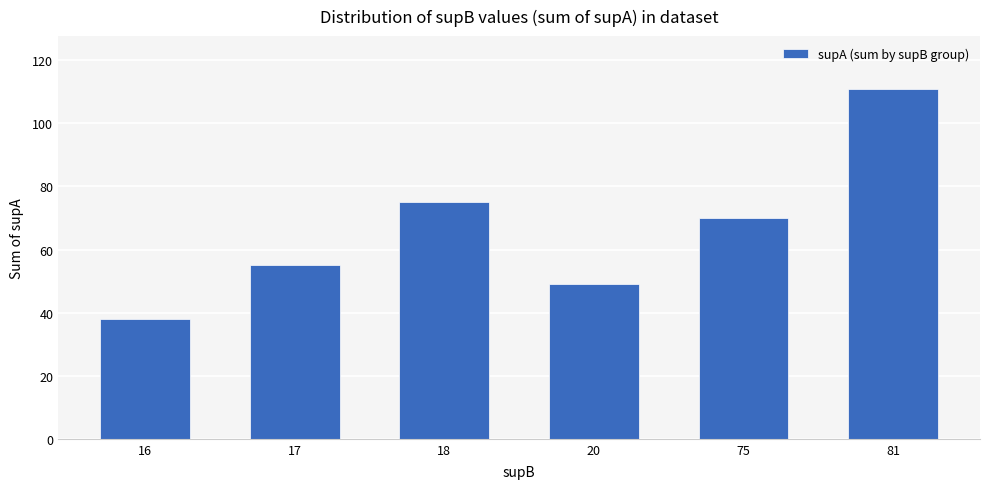

Reading right to left, transcribe all the data shown in this chart.

81=111	75=70	20=49	18=75	17=55	16=38